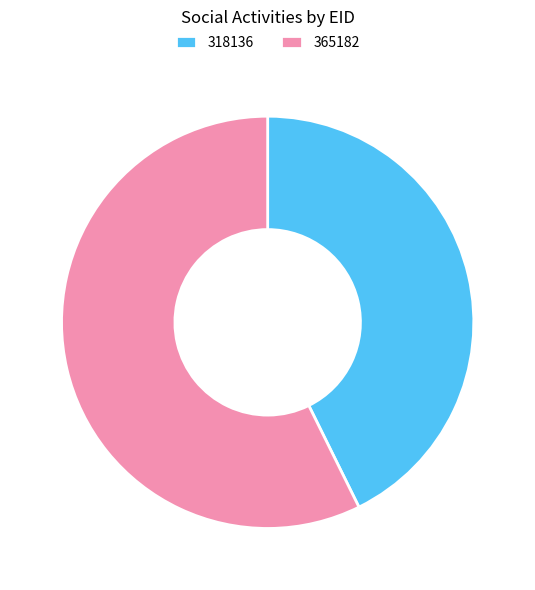

Combined, do 318136 and 365182 account for over 50%?

Yes